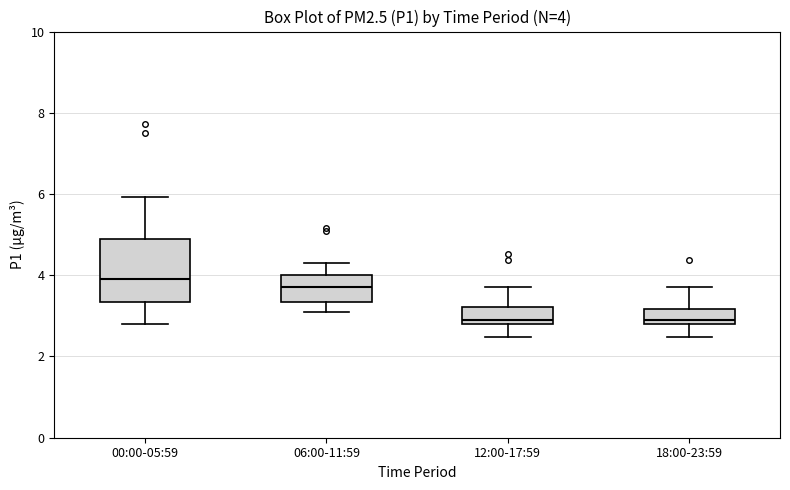

Comparing the boxes themselves (not the whiskers), which one is the tallest?

00:00-05:59